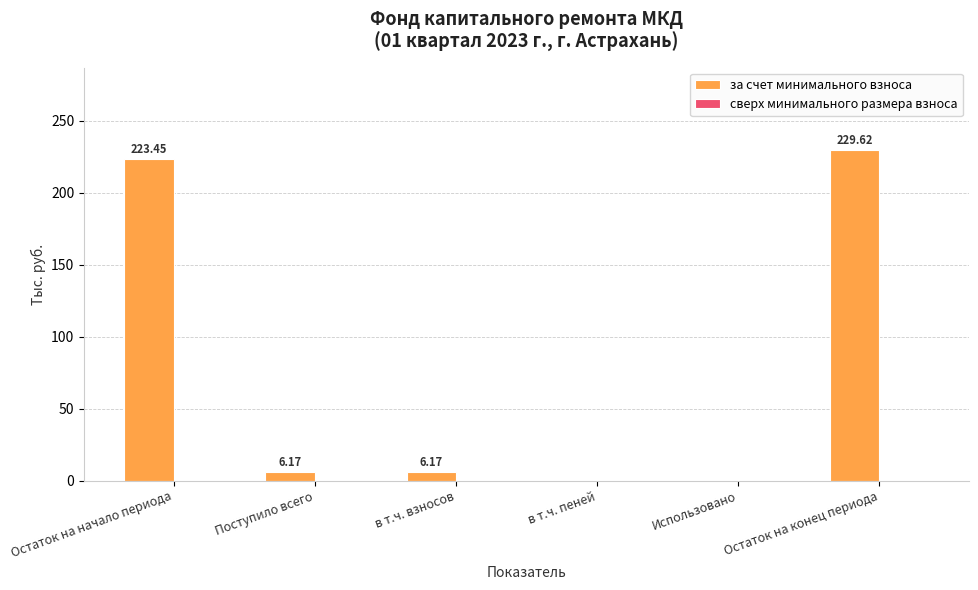

What is the sum of the values at Остаток на конец периода and в т.ч. взносов?

235.8